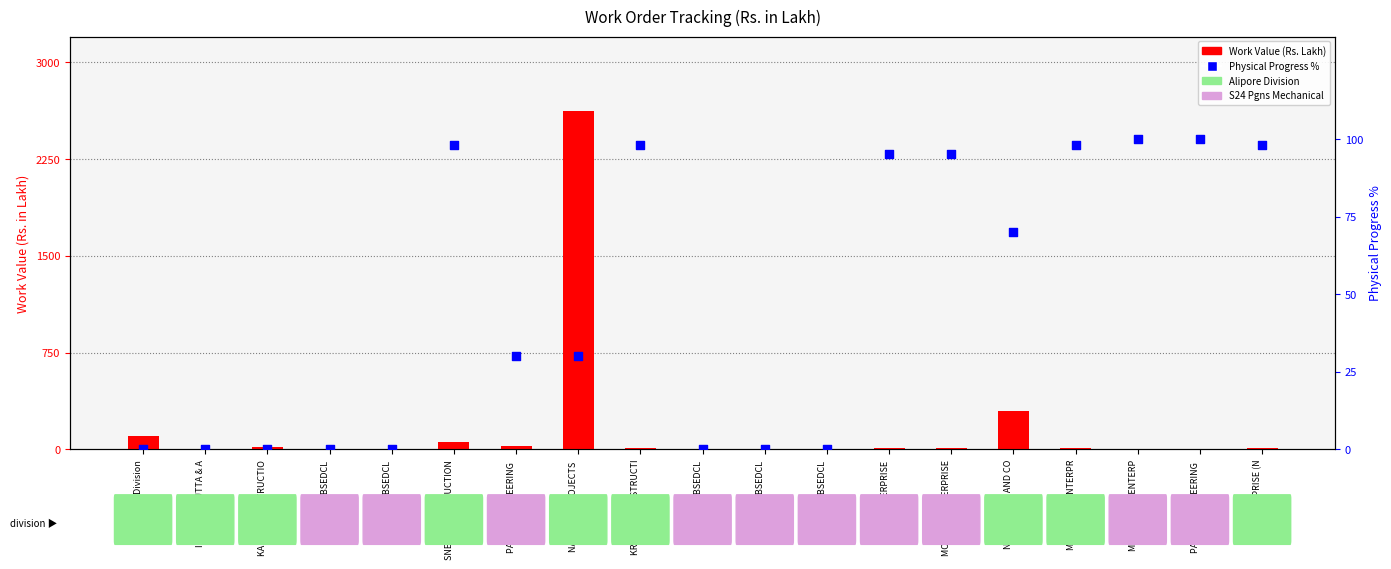

What is the total value across all series at WBSEDCL?

3.7